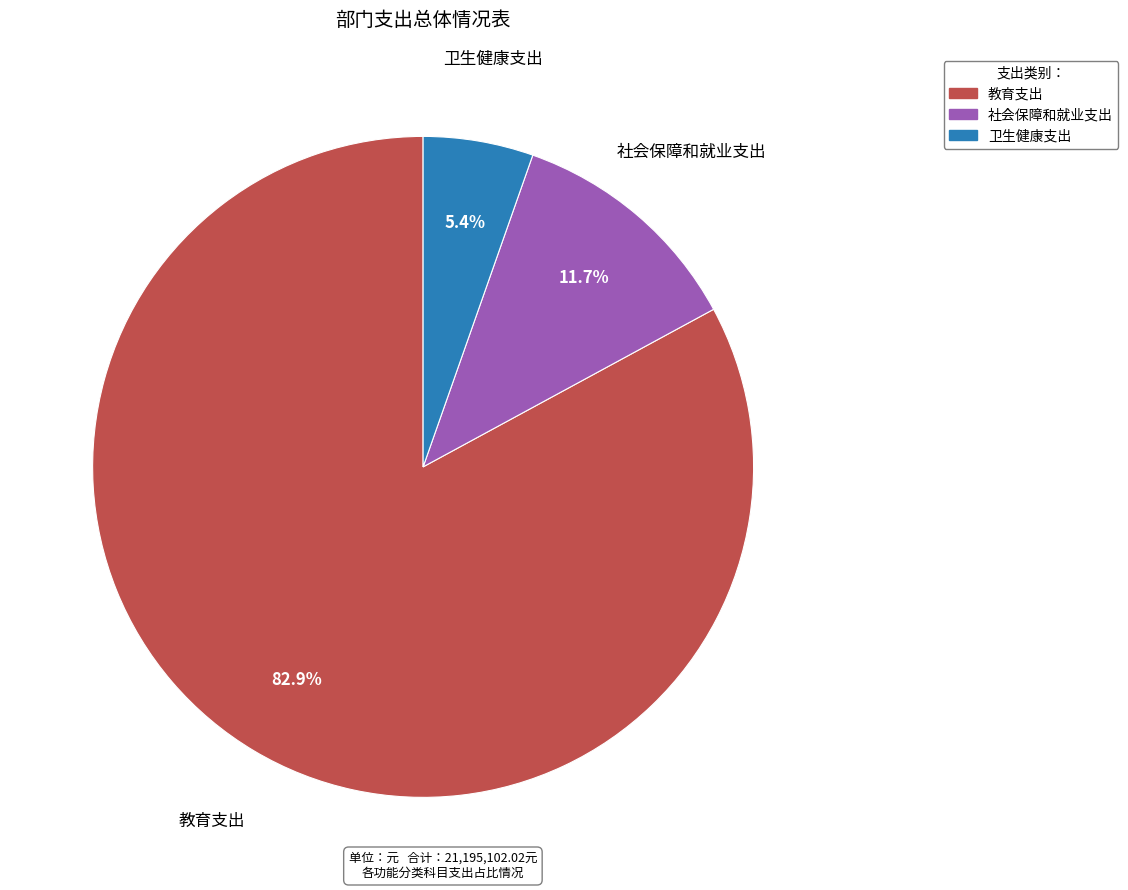

What is the smallest slice in the pie chart?

卫生健康支出